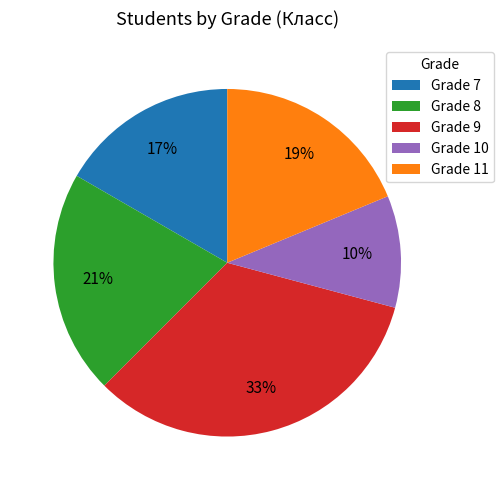

To the nearest percent, what is the difference between the largest and smallest slice percentages?

23%